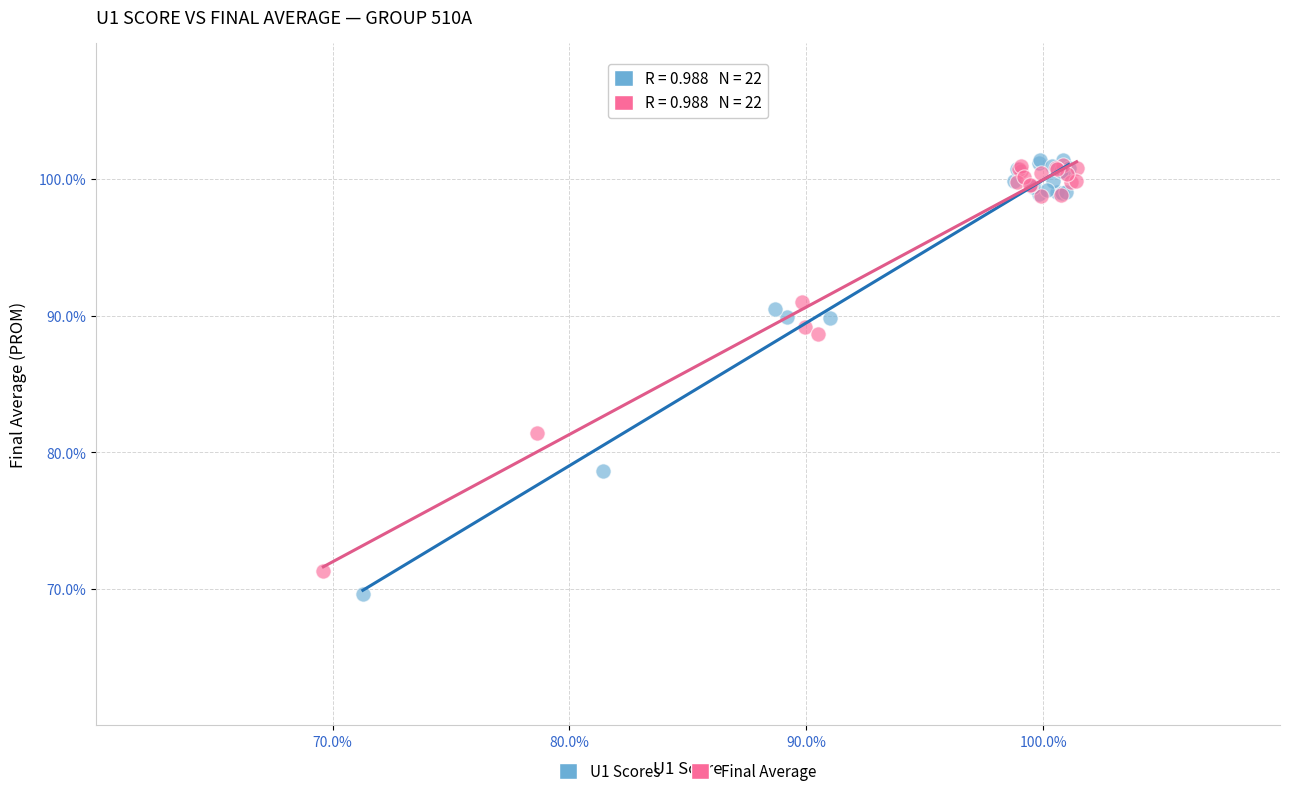

Which series has the widest spread of Y values?

U1 Scores